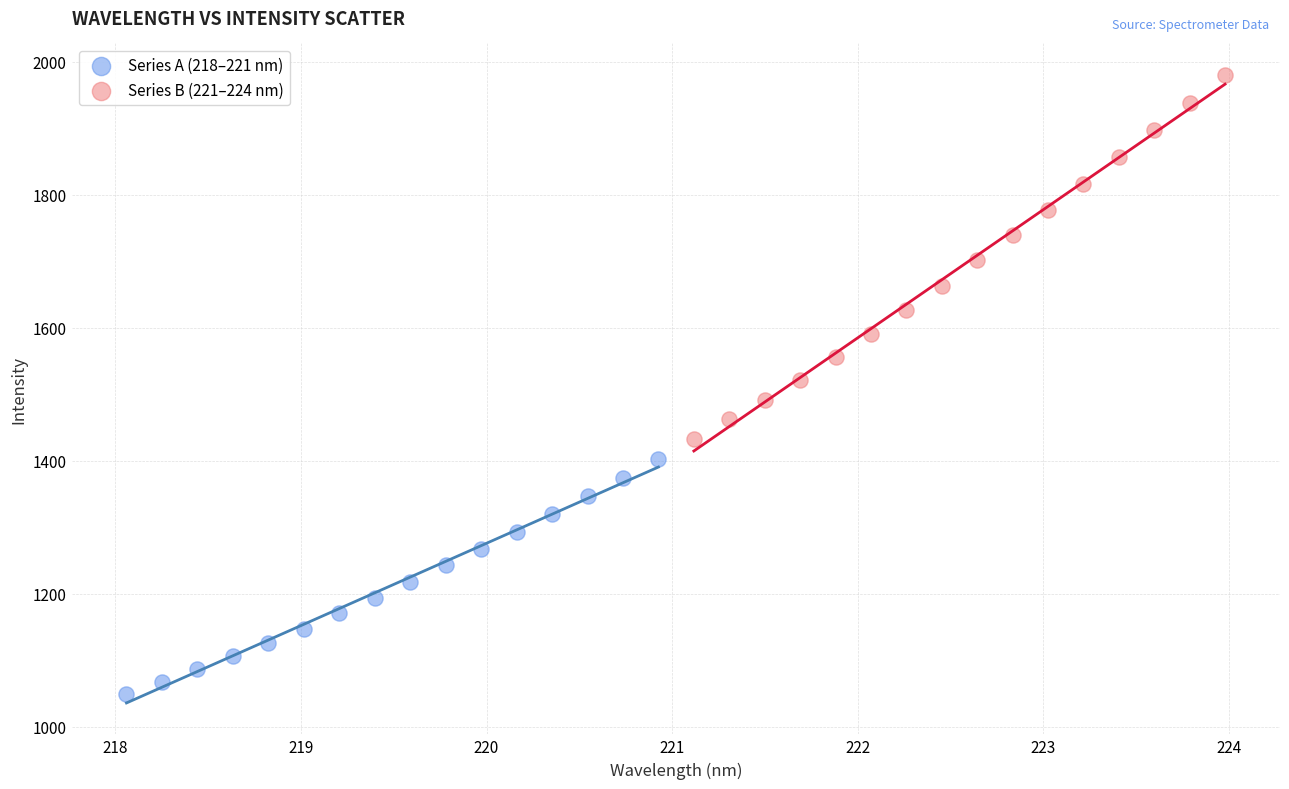

Which series reaches the minimum Y coordinate?

Series A (218–221 nm)